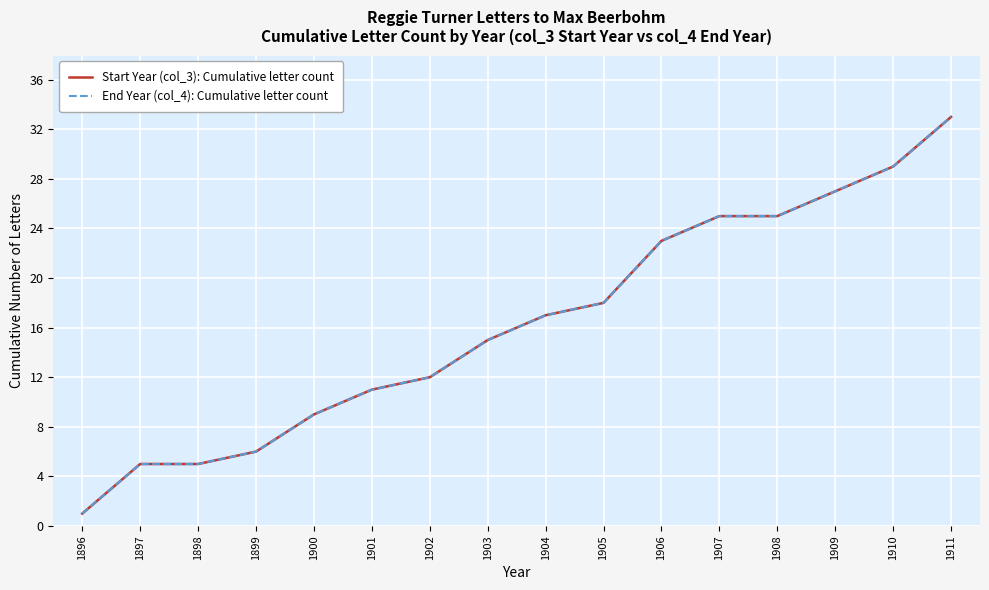

What is the smallest value displayed?

1